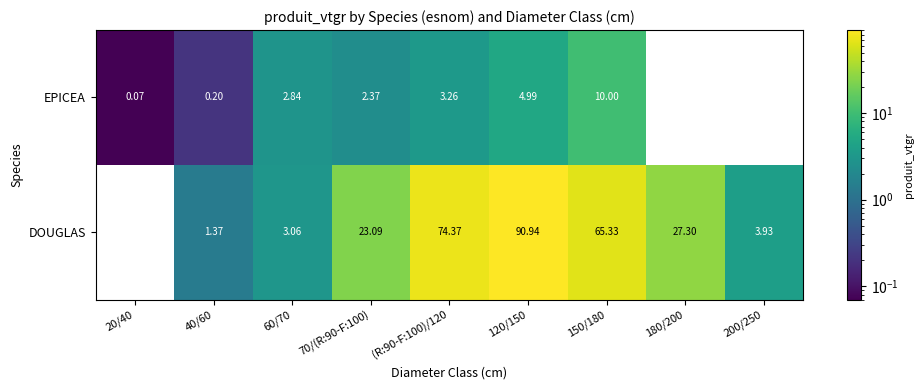

Is the value of EPICEA at (R:90-F:100)/120 greater than the value of DOUGLAS at 120/150?

No